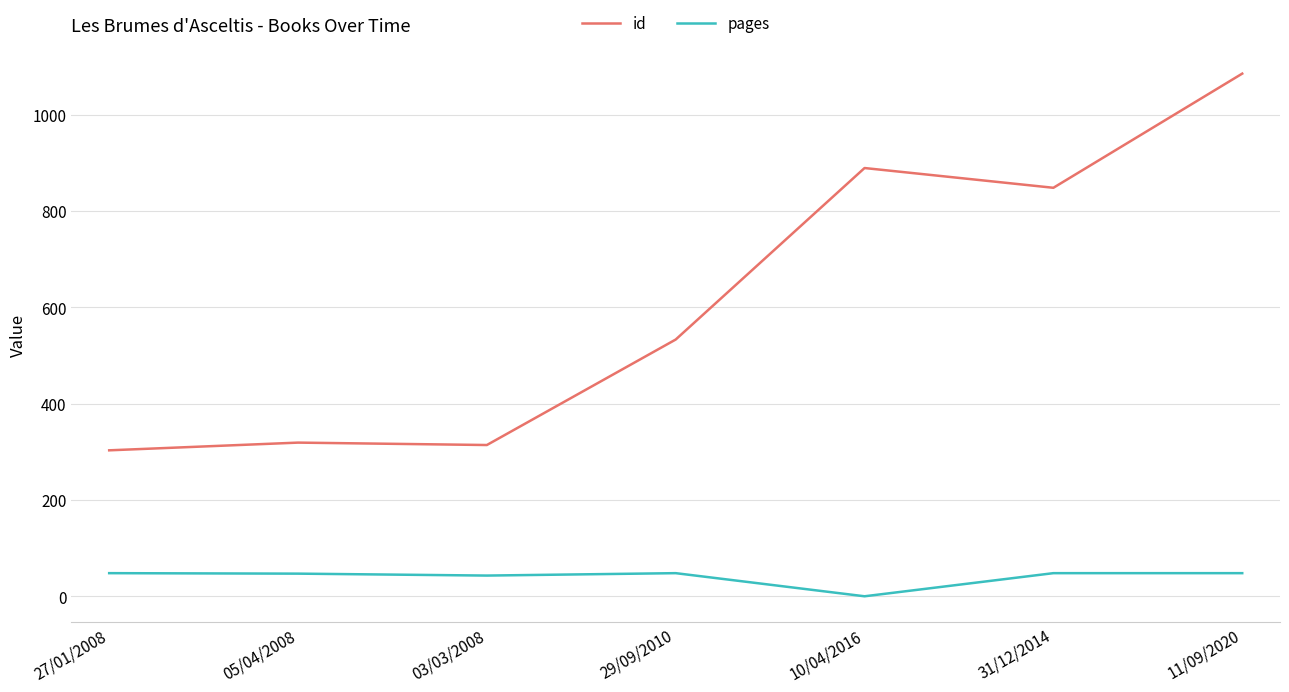

What is the maximum value for pages?

48